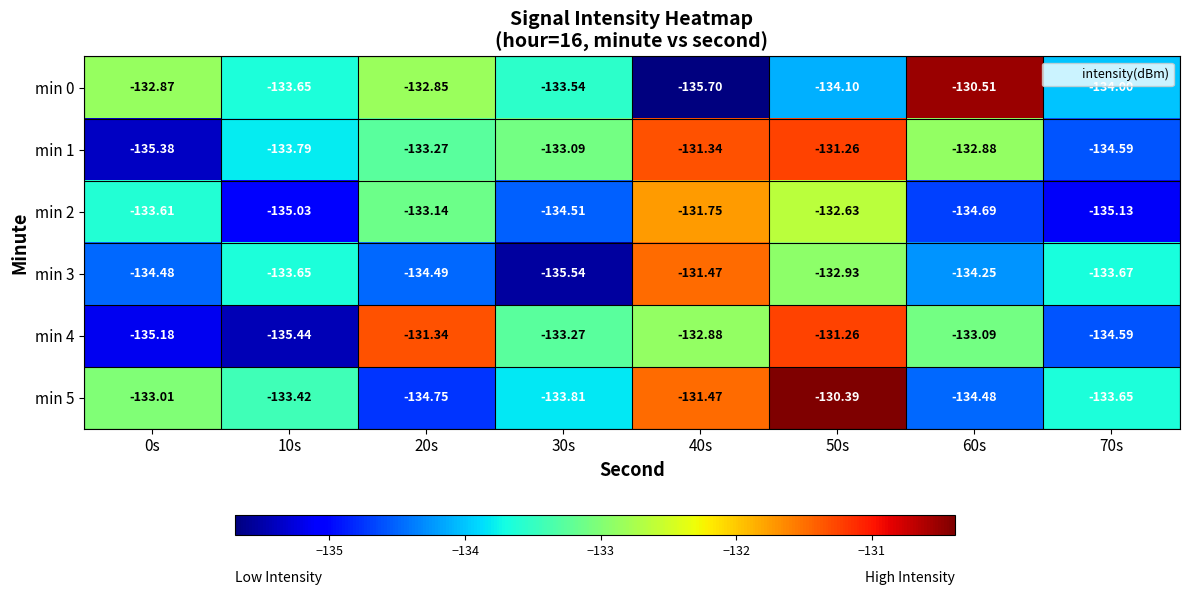

Is the value of min 4 at 0s greater than the value of min 3 at 10s?

No